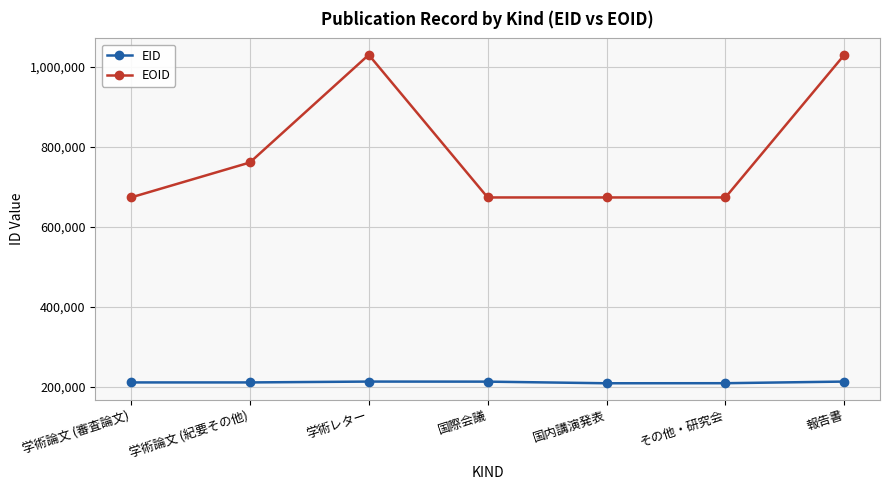

Is it true that EOID equals 322027 at 学術論文 (審査論文)?

False